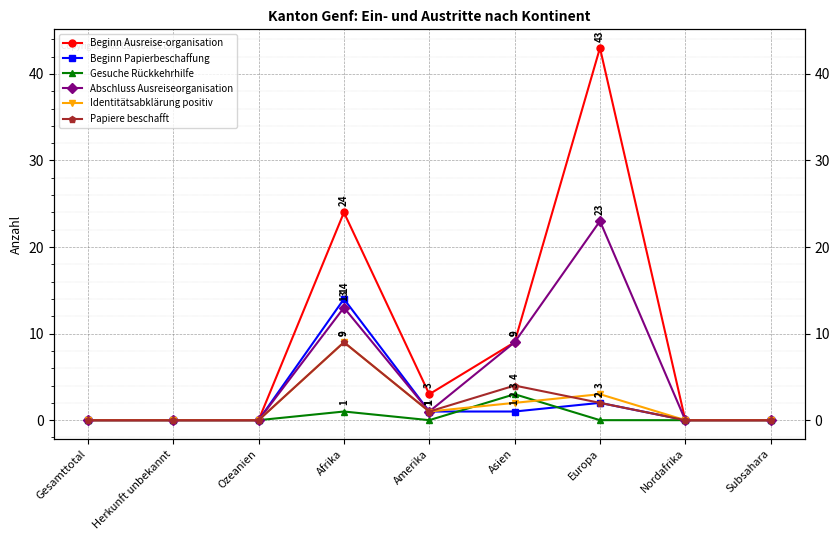

At how many categories does at least one series exceed 20?

2